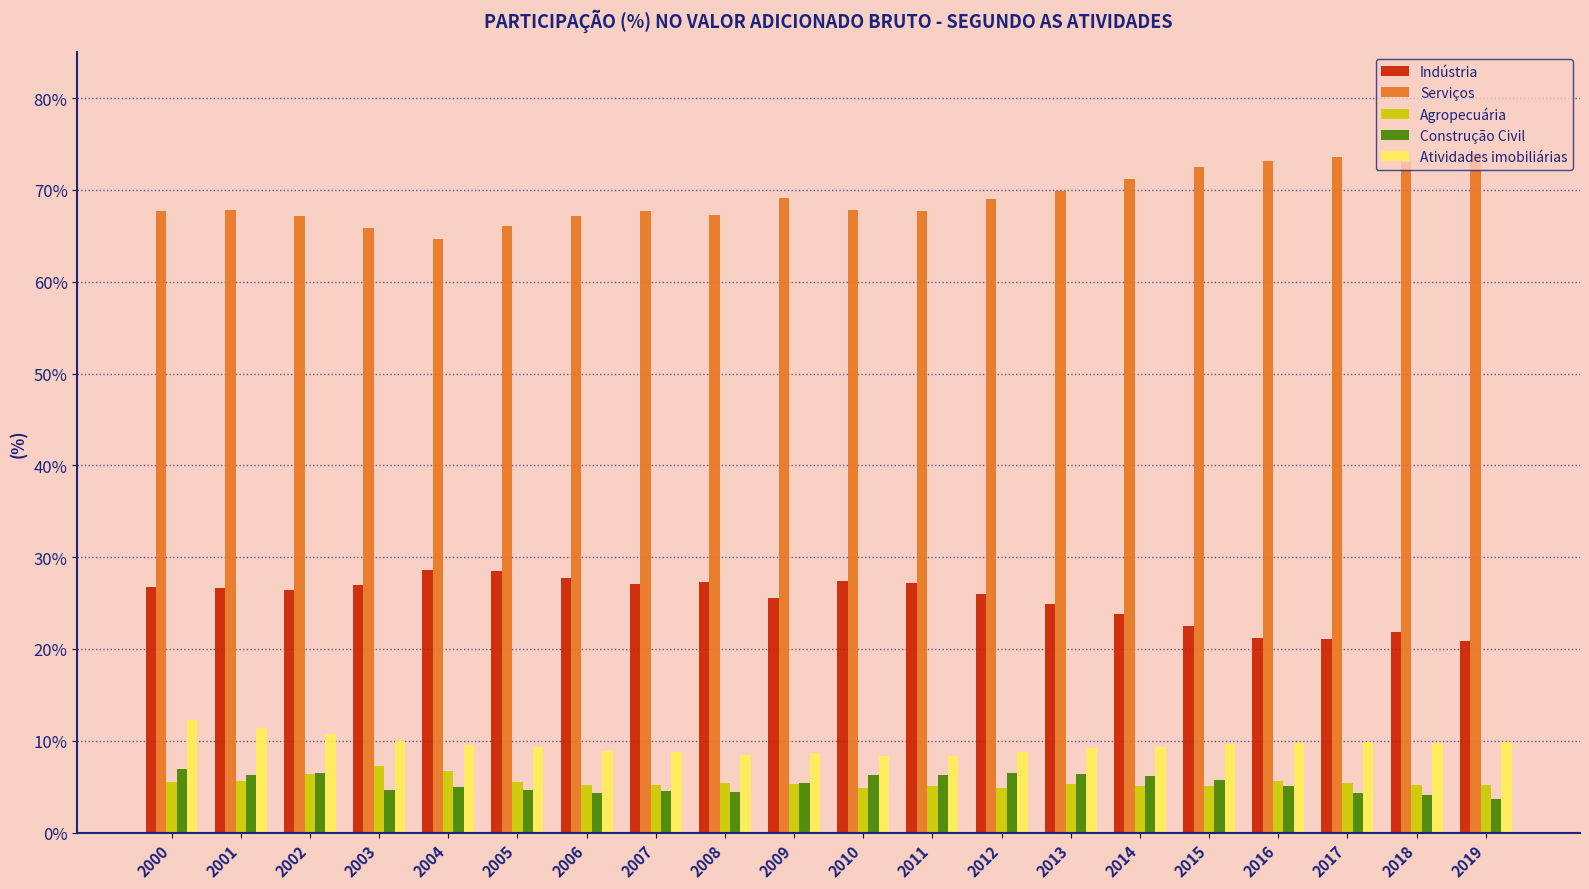

What is the smallest value displayed?

3.7